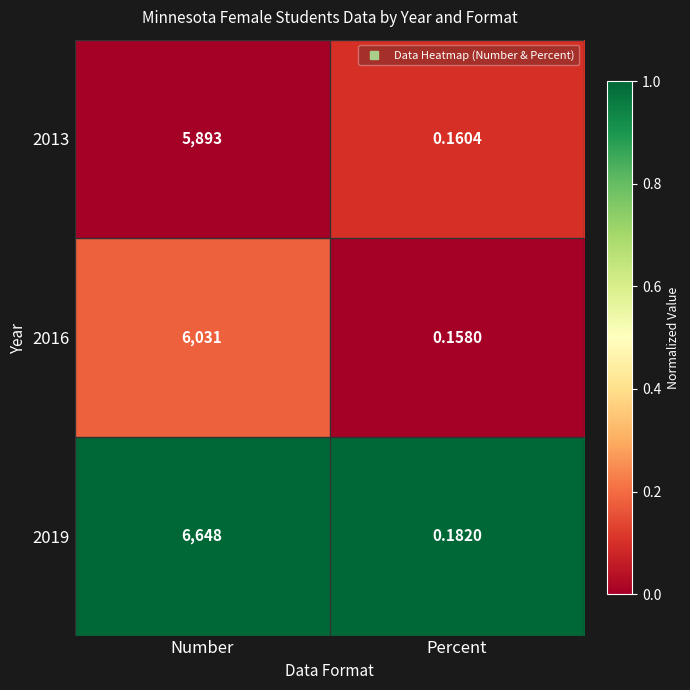

At Percent, list the series in order from largest to smallest.

2019, 2013, 2016